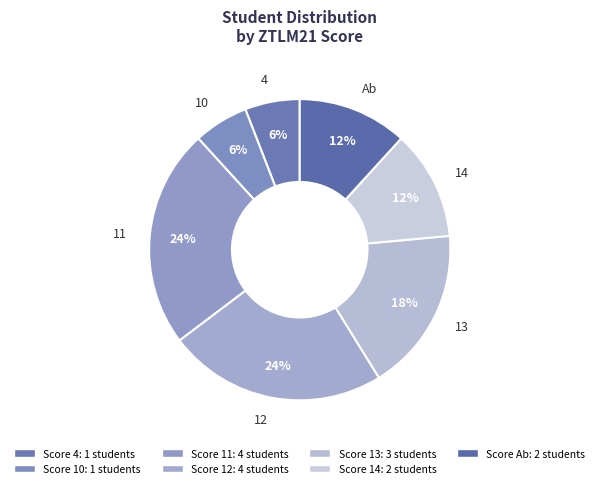

Is the sum of Ab and 4 greater than half?

No